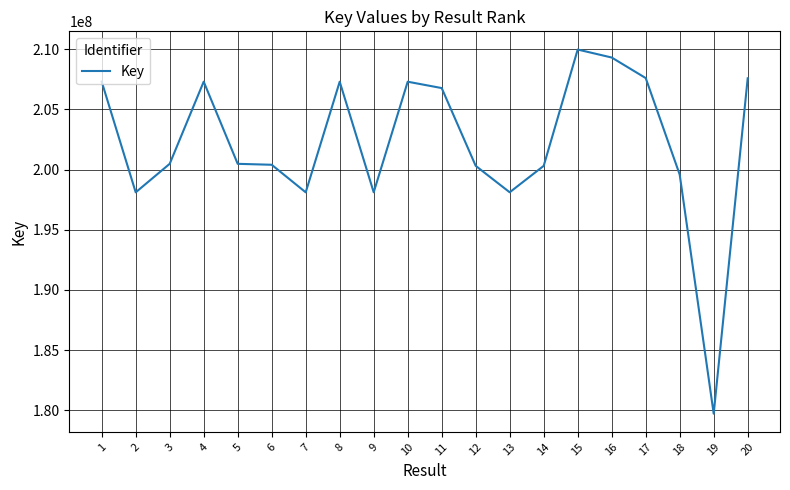

What is the average value?

202201767